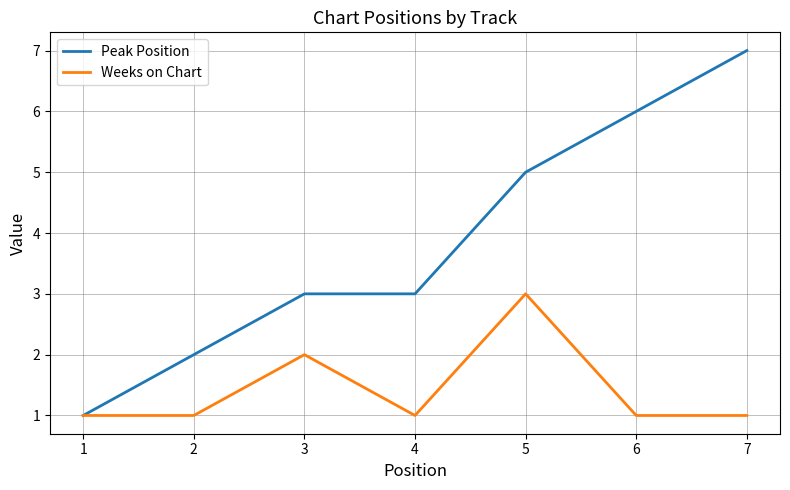

At 6, list the series in order from largest to smallest.

Peak Position, Weeks on Chart